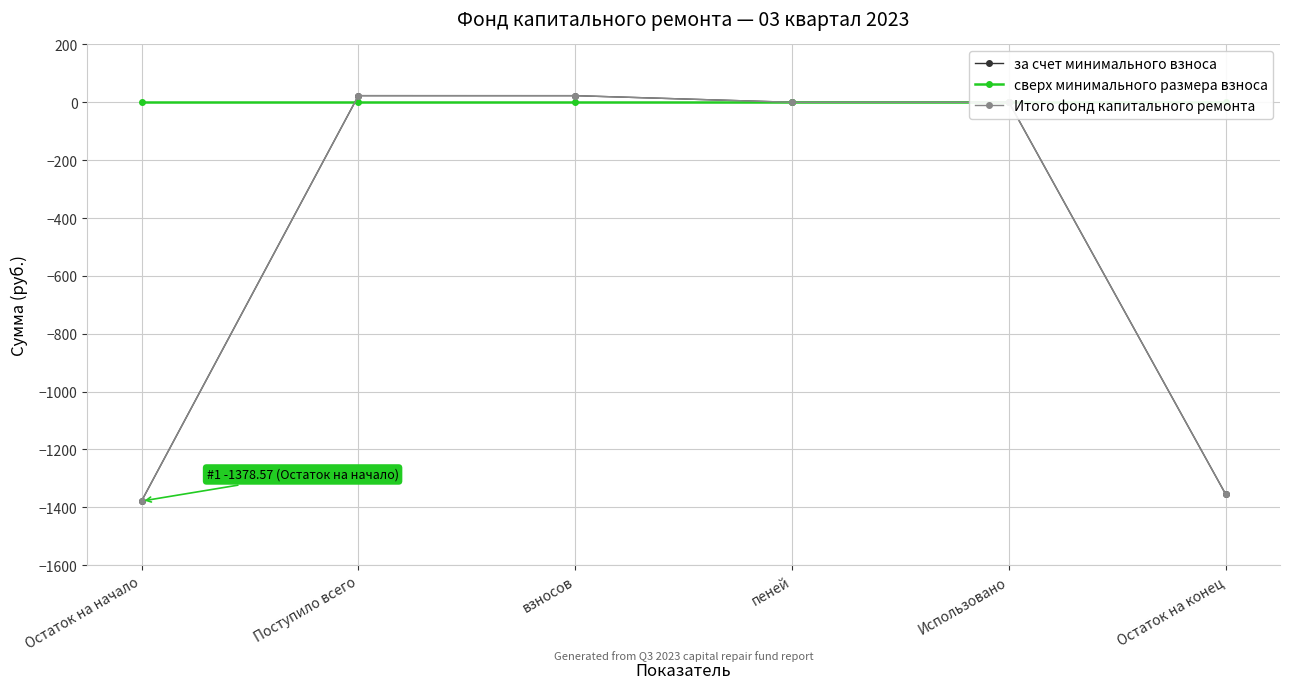

True or false: за счет минимального взноса has a value of -940.3 at Остаток на конец.

False